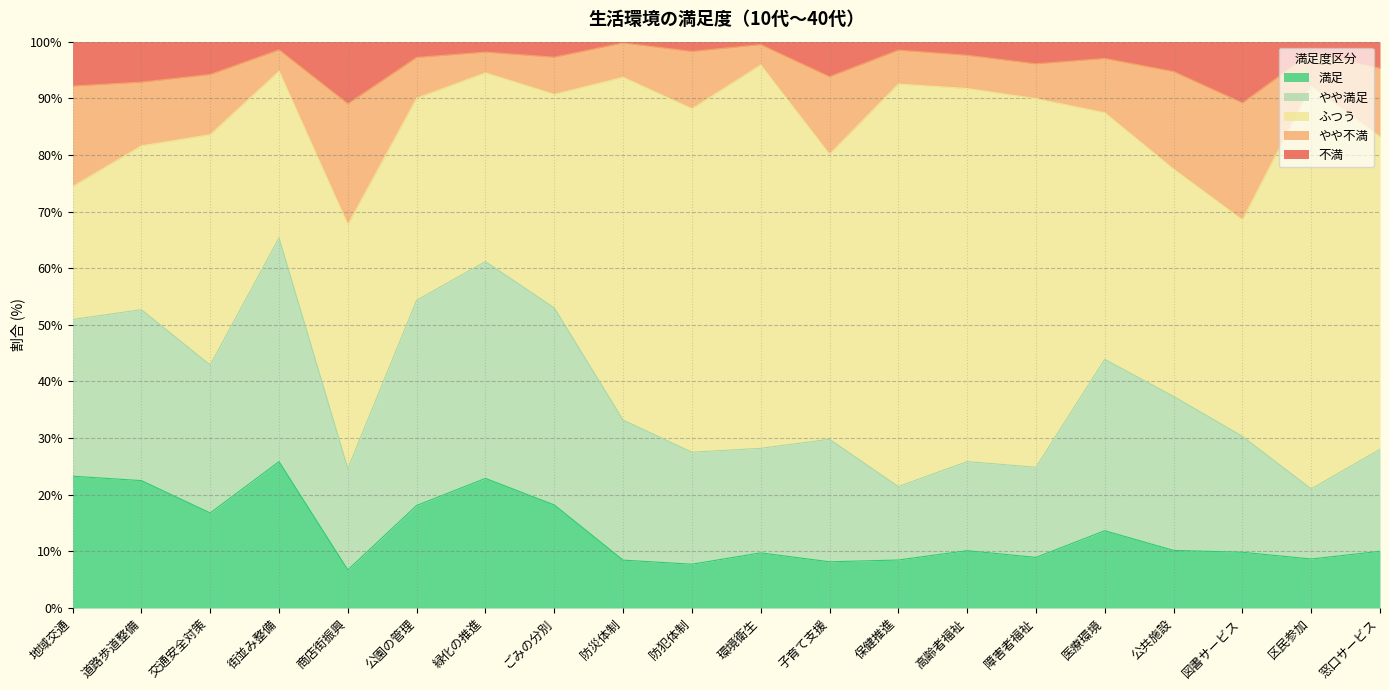

At which label does 満足 reach its peak?

街並み整備